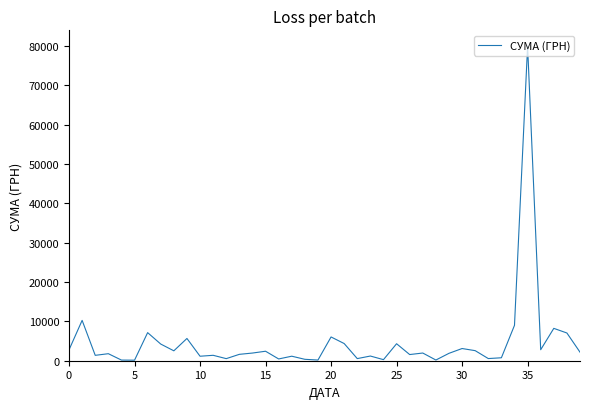

What is the maximum value shown in the chart?

79998.0